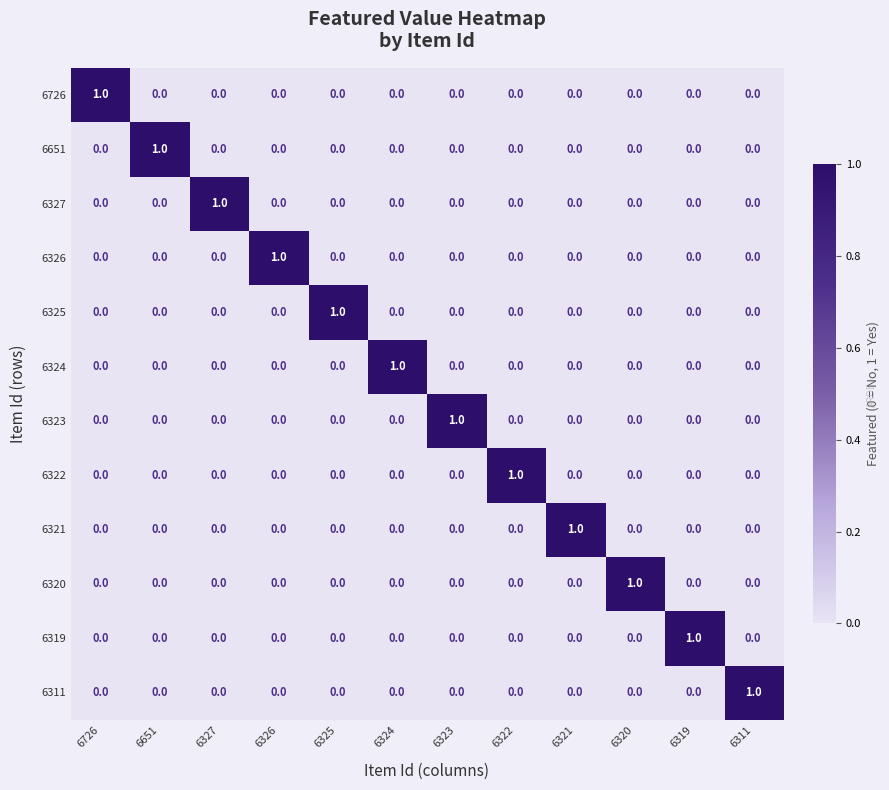

Is it true that 6324 equals -1 at 6321?

False